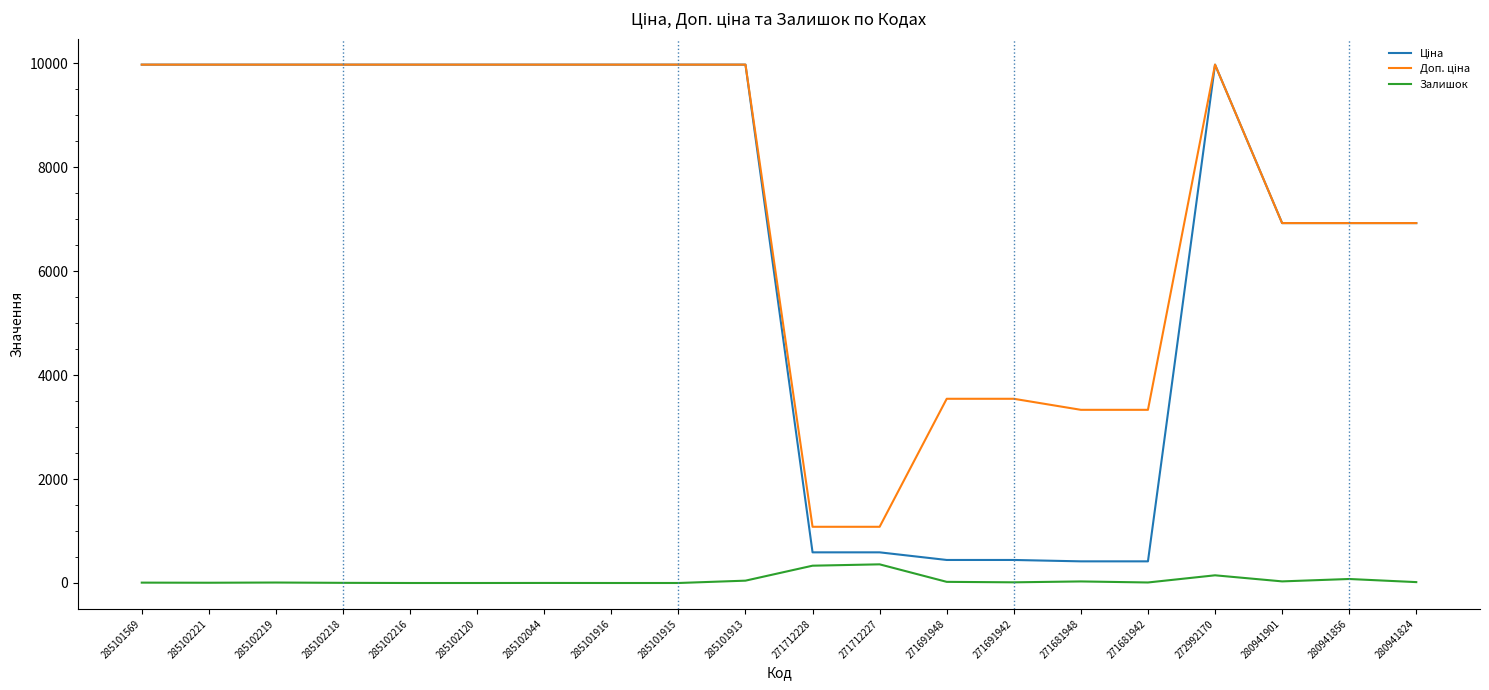

True or false: Залишок has a value of 7.0 at 285101569.

True